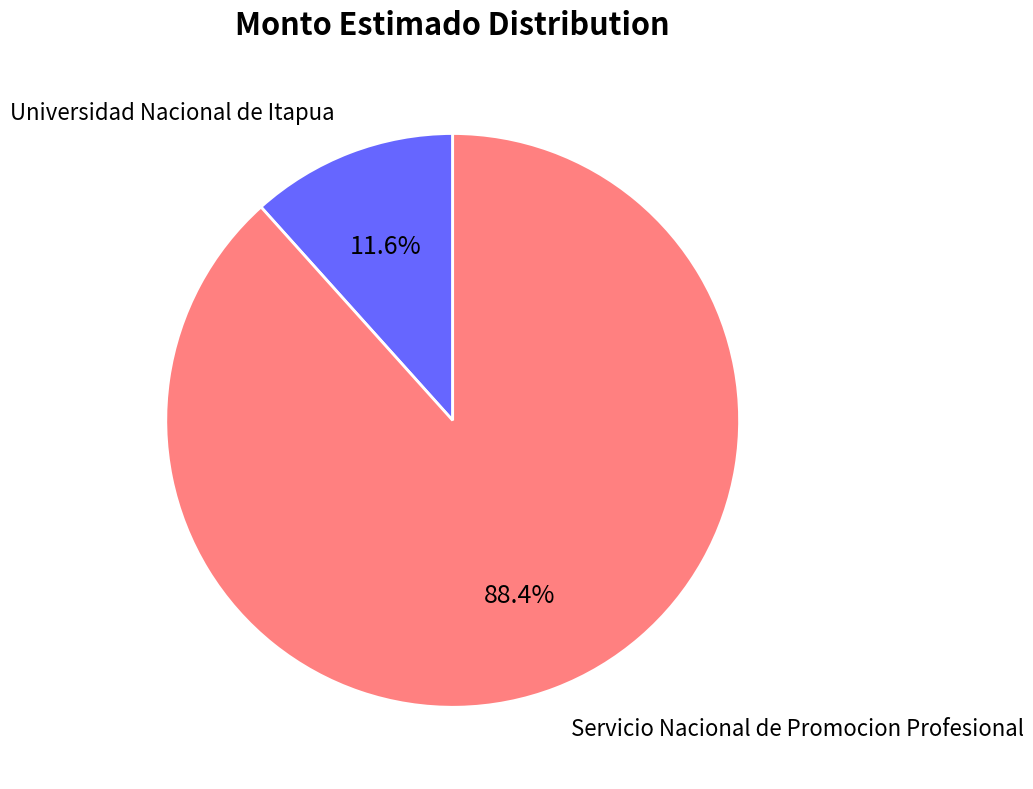

Does any single category account for the majority?

Yes